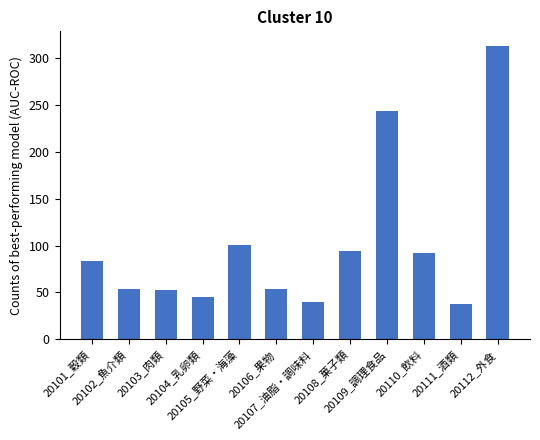

What is the smallest value displayed?

37.7